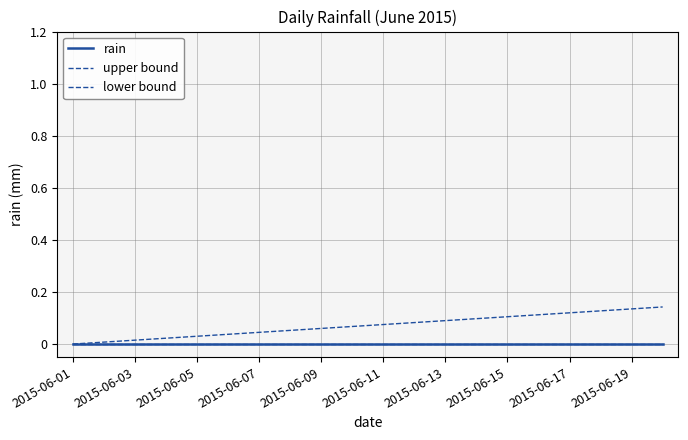

At which category is the sum across all series the highest?

19